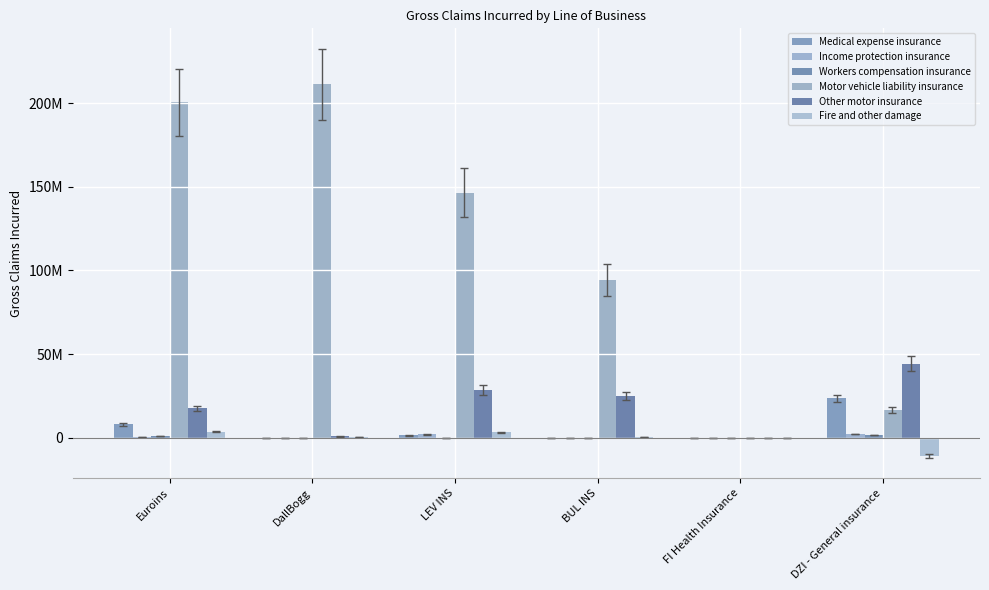

Is the value of Motor vehicle liability insurance at Euroins greater than the value of Income protection insurance at BUL INS?

Yes